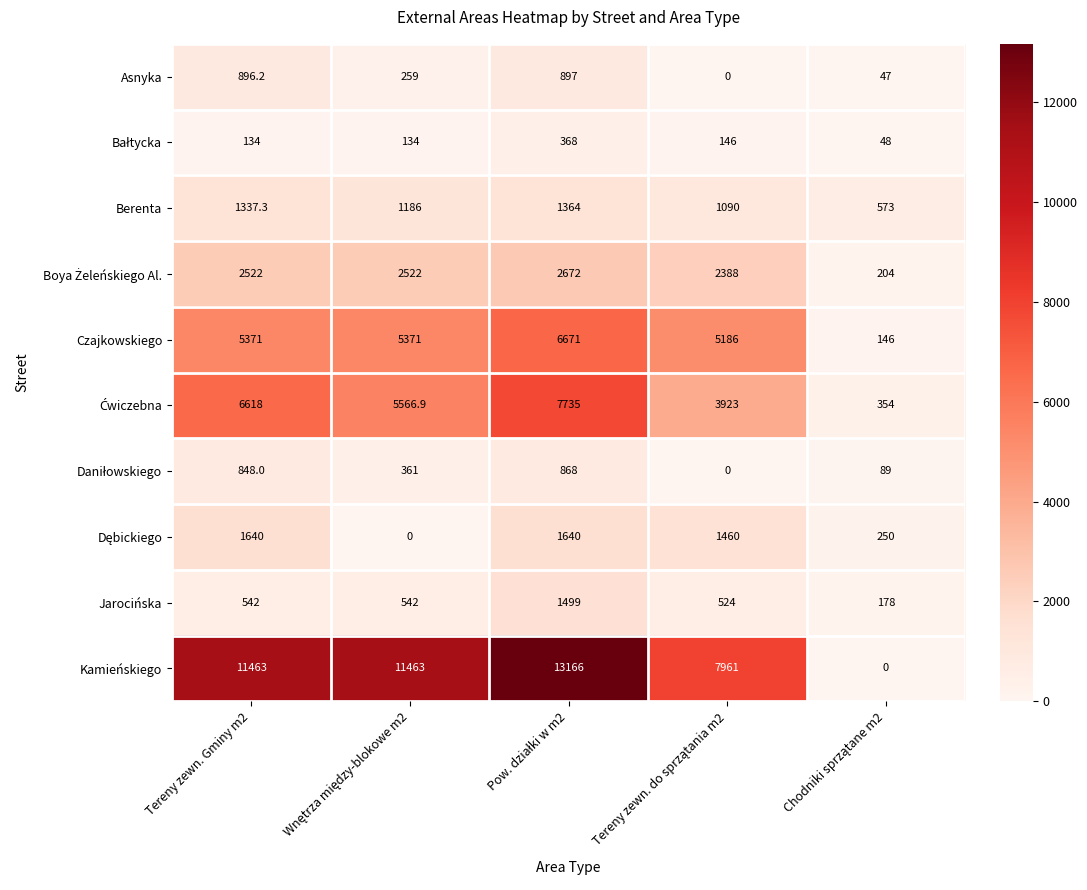

Which series has the largest total across all categories?

Kamieńskiego